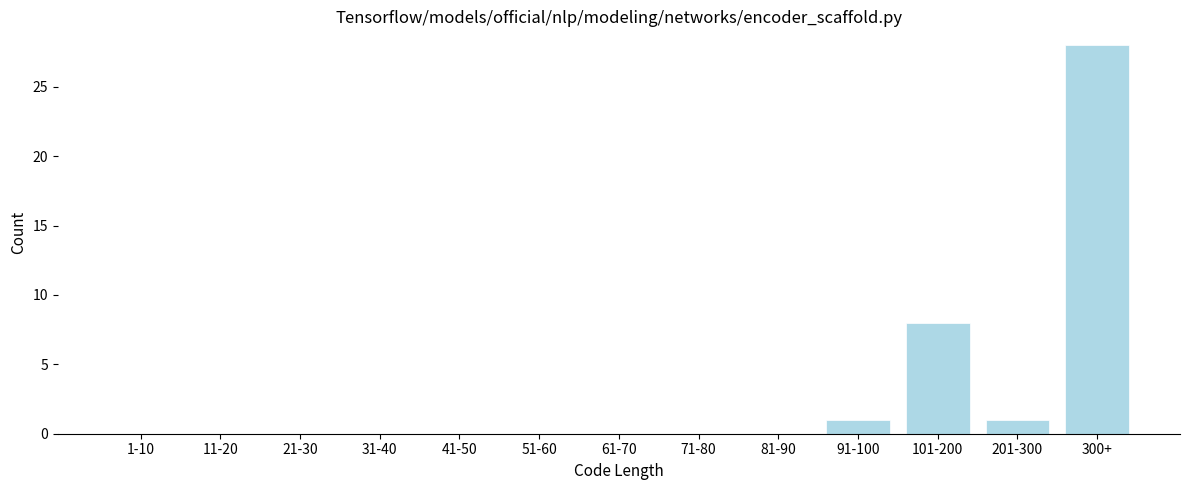

Reading left to right, list all the values displayed in this chart.

1-10=0	11-20=0	21-30=0	31-40=0	41-50=0	51-60=0	61-70=0	71-80=0	81-90=0	91-100=1	101-200=8	201-300=1	300+=28